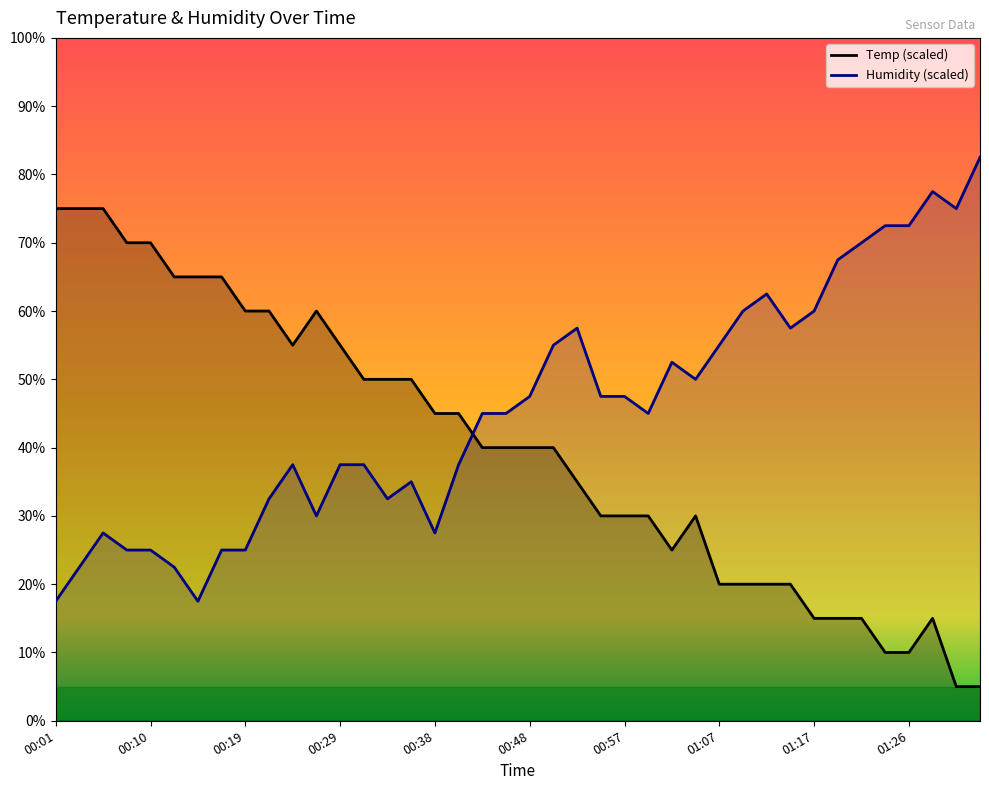

How many times do Temp and Humidity cross each other?

1